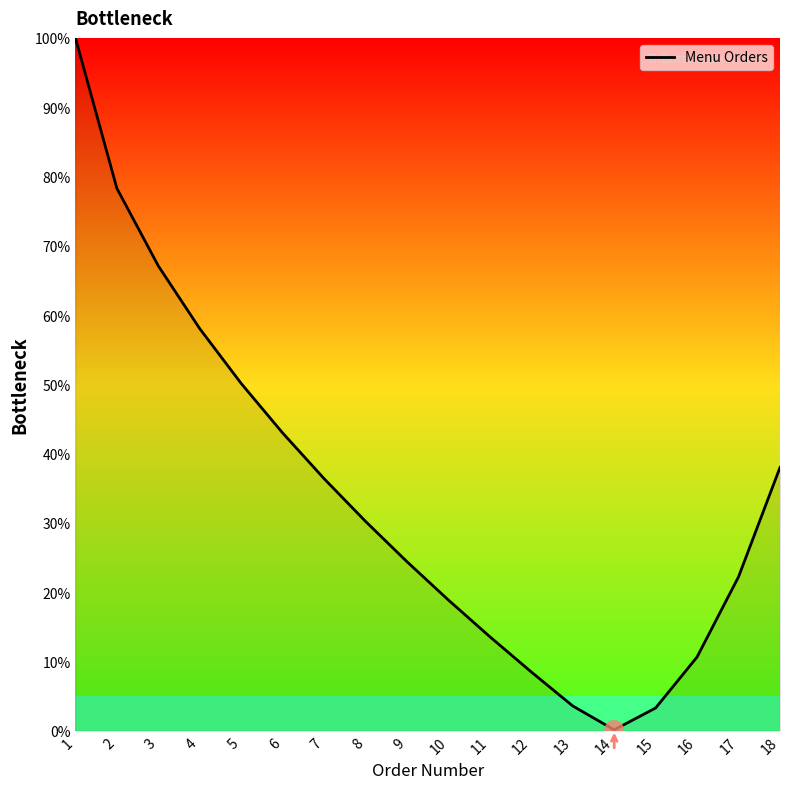

What is the change in value from 7 to 16?

-25.7